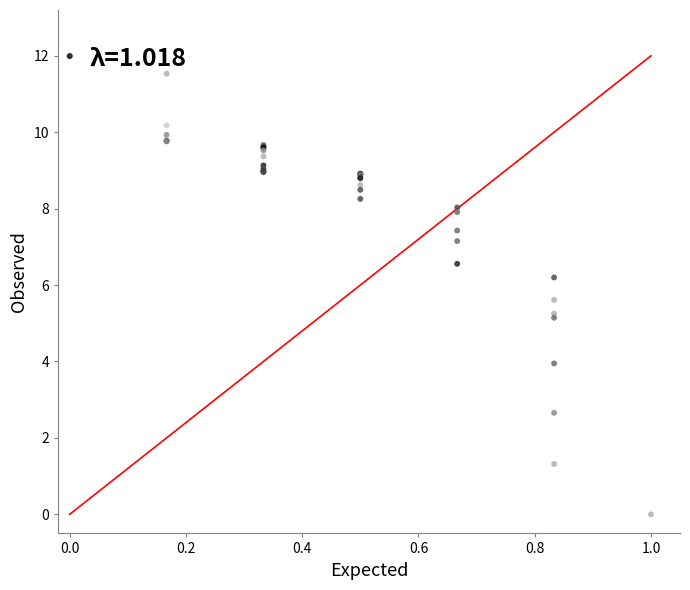

What Y value in the scatter plot is closest to 6?

6.2